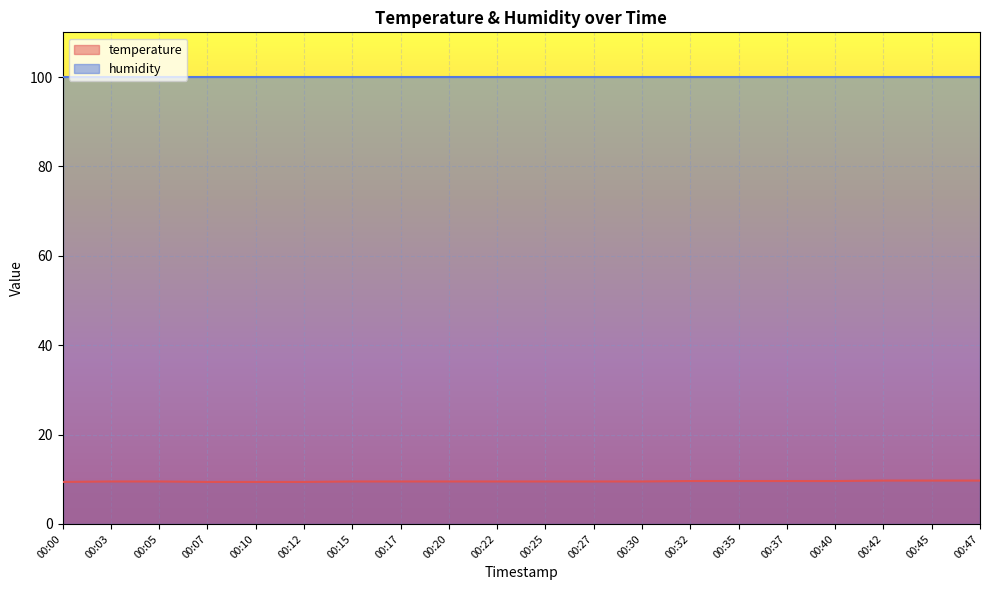

Rank the categories by value from highest to lowest.

00:42, 00:45, 00:47, 00:32, 00:35, 00:37, 00:40, 00:03, 00:05, 00:15, 00:17, 00:20, 00:22, 00:25, 00:27, 00:30, 00:00, 00:07, 00:10, 00:12